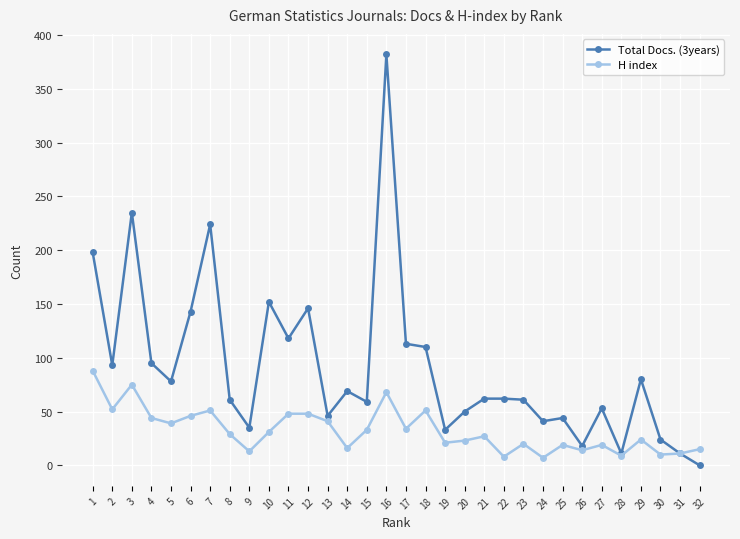

The value of Total Docs. (3years) at 26 is 18. True or false?

True